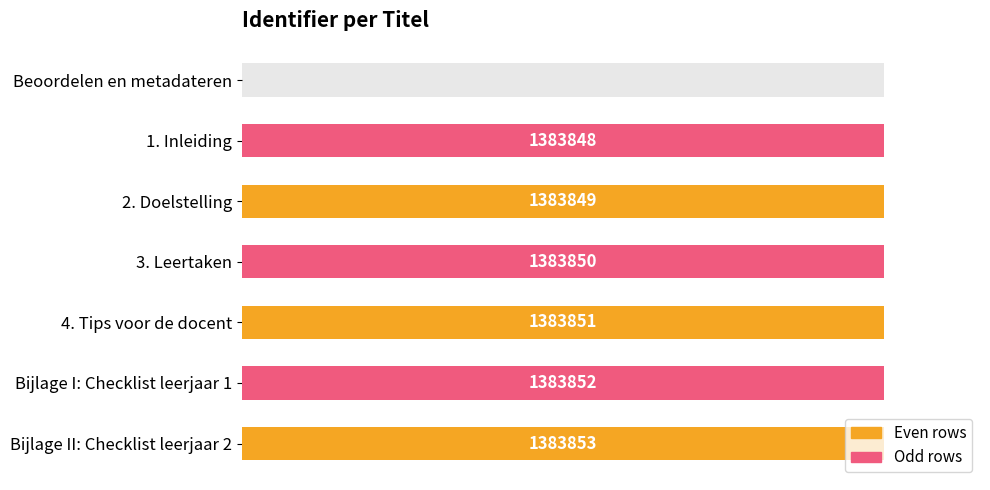

What is the difference between the second highest and minimum values?

100.0